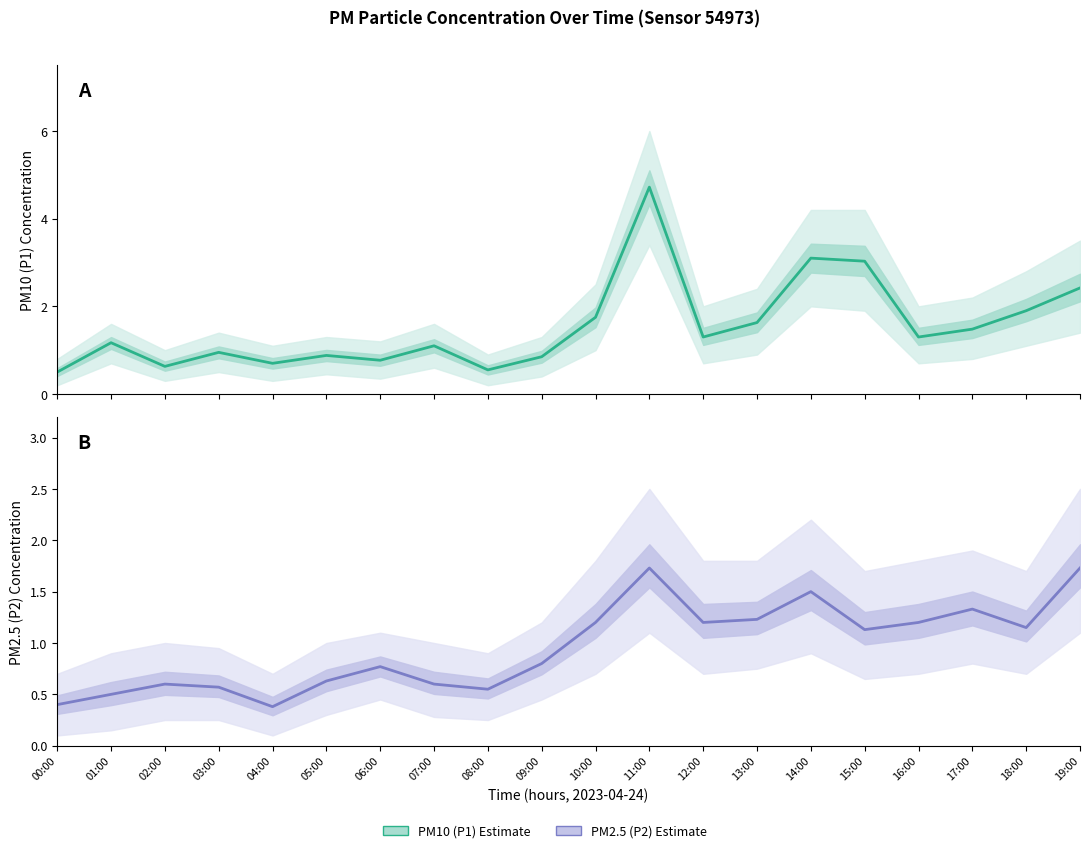

Which category has the highest value in the P2 Estimate series?

11:00